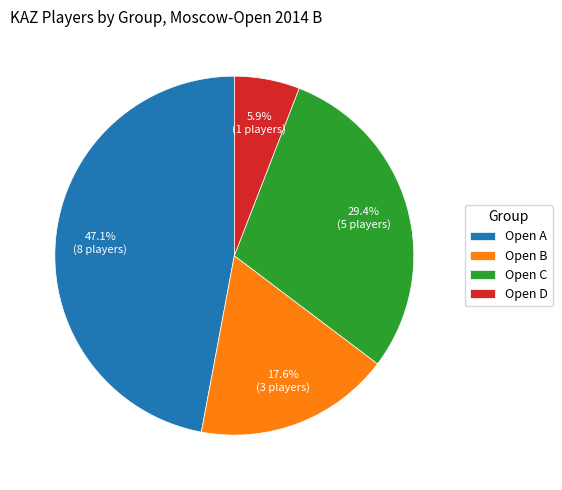

What is the smallest slice in the pie chart?

Open D